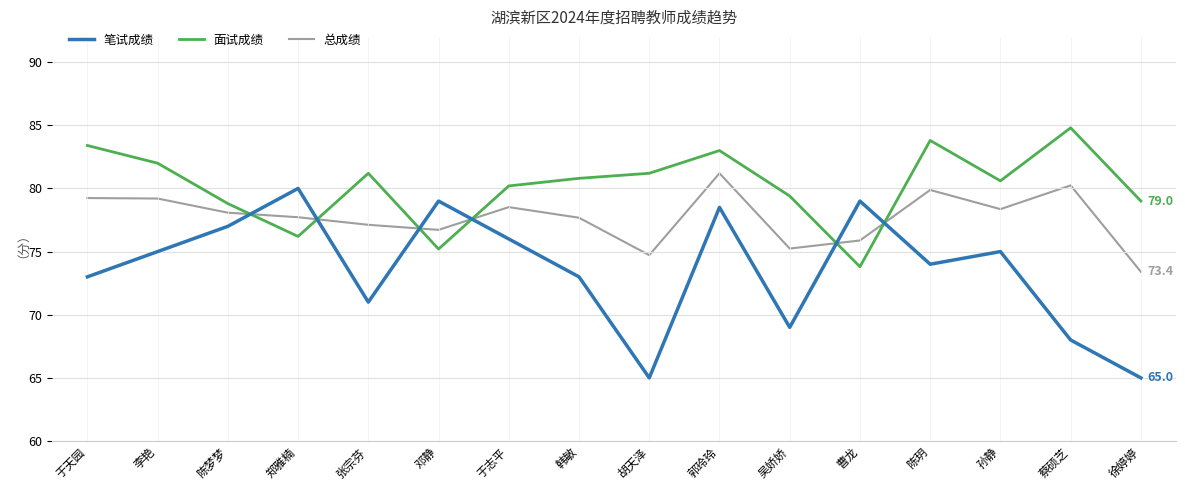

Is the value of 总成绩 at 曹龙 greater than the value of 笔试成绩 at 孙静?

Yes